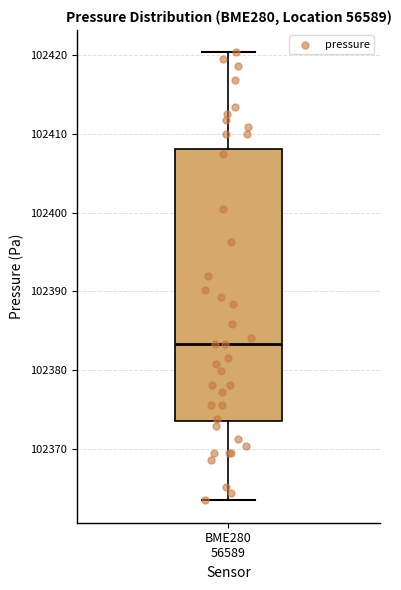

Transcribe this box plot: give where the median line is, the range the box spans, and where the two whiskers end, as read against the y-axis. The values are not printed on the chart, so give them approximately, as read against the axis.

median 102383, box 102374 to 102408, whiskers 102363 to 102420